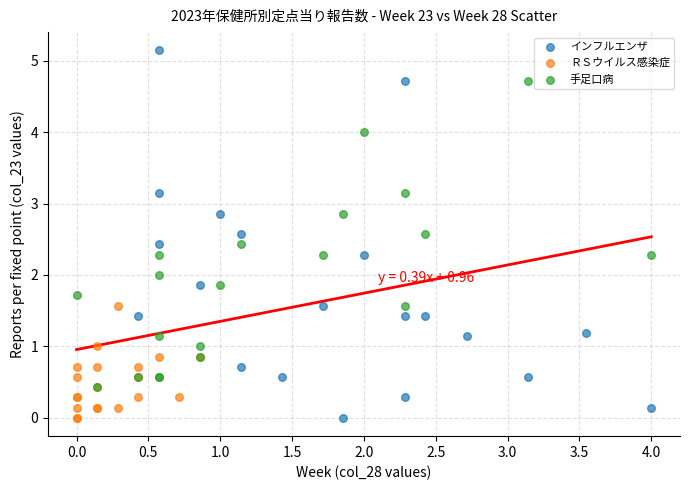

Which series reaches the maximum Y coordinate?

インフルエンザ